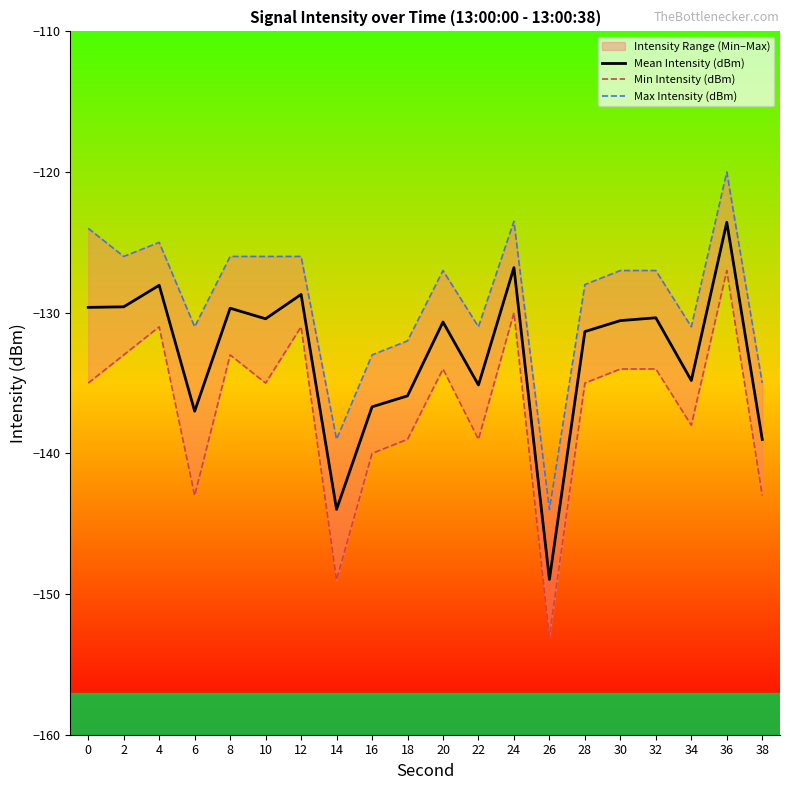

Reading left to right, list all the values displayed in this chart.

Mean Intensity (dBm): 0=-129.6	2=-129.6	4=-128.1	6=-137.0	8=-129.7	10=-130.4	12=-128.7	14=-144.0	16=-136.7	18=-135.9	20=-130.7	22=-135.1	24=-126.8	26=-149.0	28=-131.3	30=-130.6	32=-130.4	34=-134.8	36=-123.6	38=-139.0
Min Intensity (dBm): 0=-135.0	2=-133.0	4=-131.0	6=-143.0	8=-133.0	10=-135.0	12=-131.0	14=-149.0	16=-140.0	18=-139.0	20=-134.0	22=-139.0	24=-130.0	26=-153.0	28=-135.0	30=-134.0	32=-134.0	34=-138.0	36=-127.0	38=-143.0
Max Intensity (dBm): 0=-124.0	2=-126.0	4=-125.0	6=-131.0	8=-126.0	10=-126.0	12=-126.0	14=-139.0	16=-133.0	18=-132.0	20=-127.0	22=-131.0	24=-123.5	26=-144.0	28=-128.0	30=-127.0	32=-127.0	34=-131.0	36=-120.0	38=-135.0